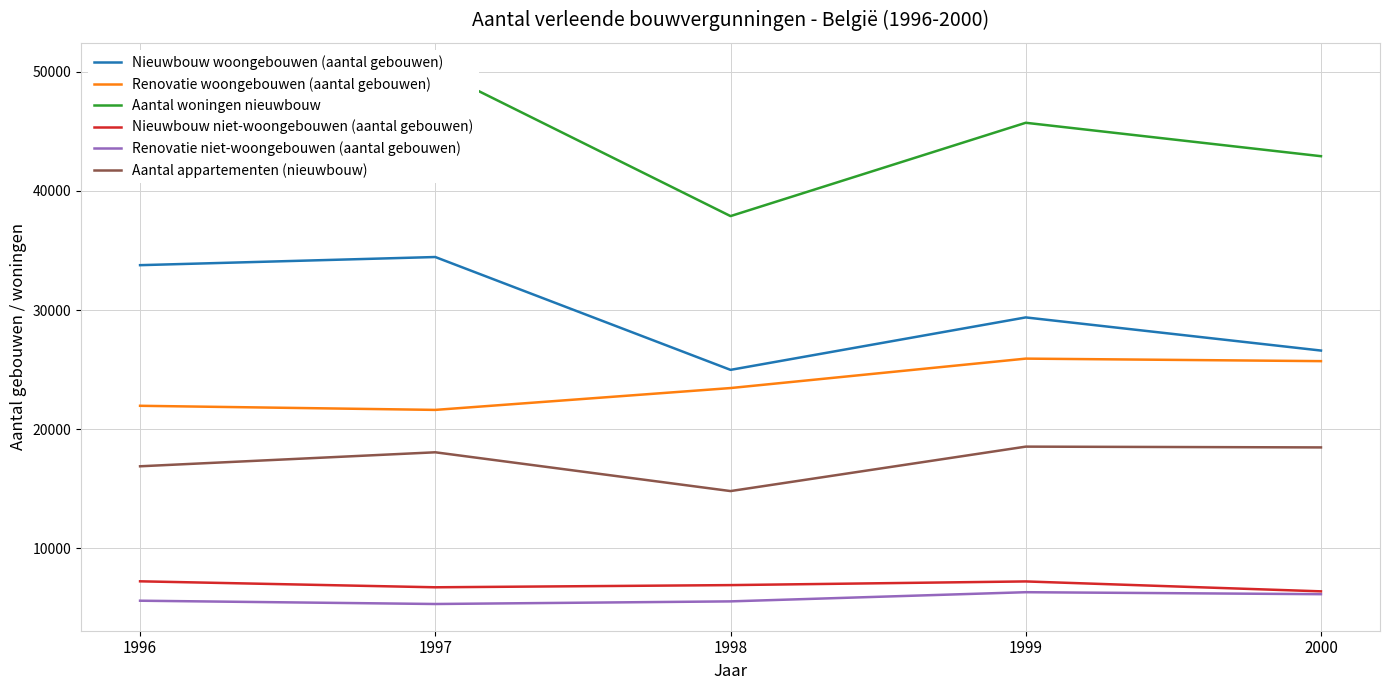

What is the sum of all Aantal woningen nieuwbouw values?

225258